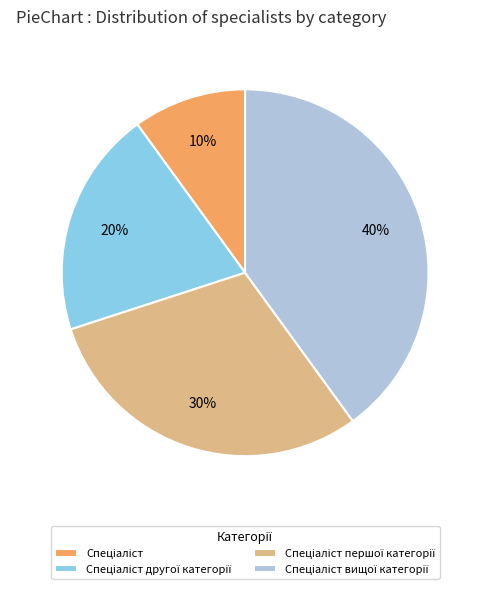

Is there a majority slice in this chart?

No